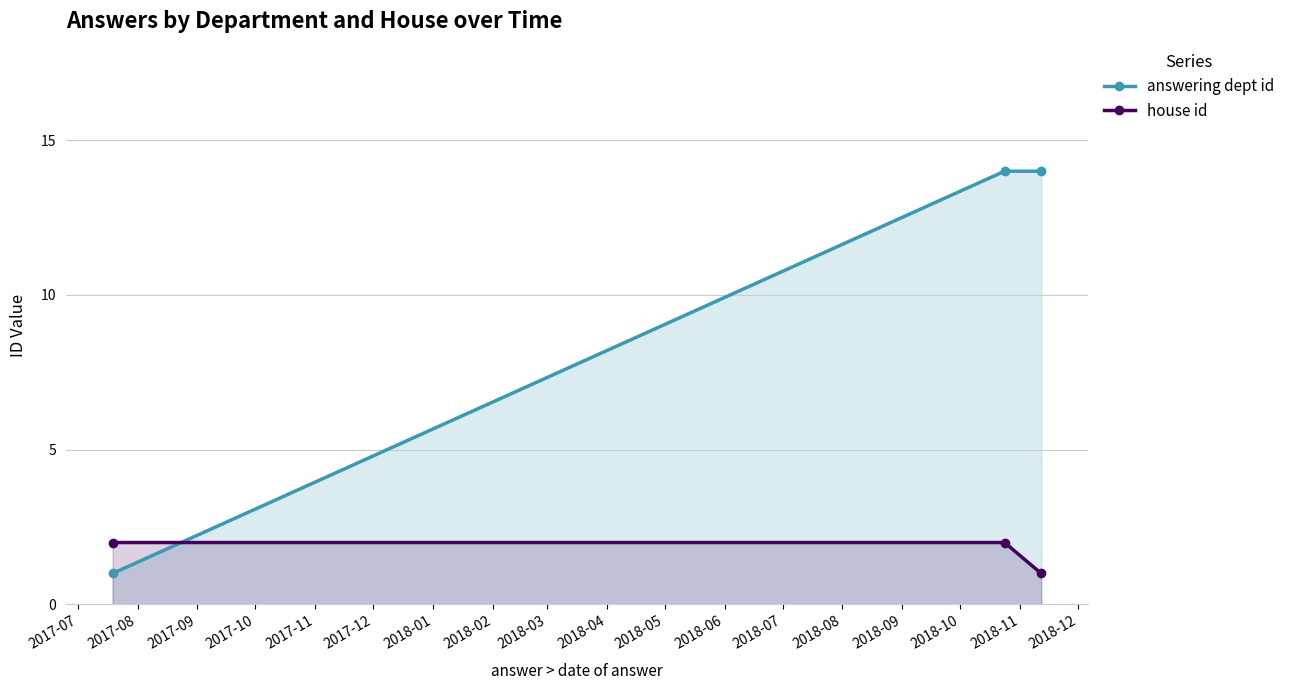

Between 2017-09 and 2017-07, which is larger?

2017-09